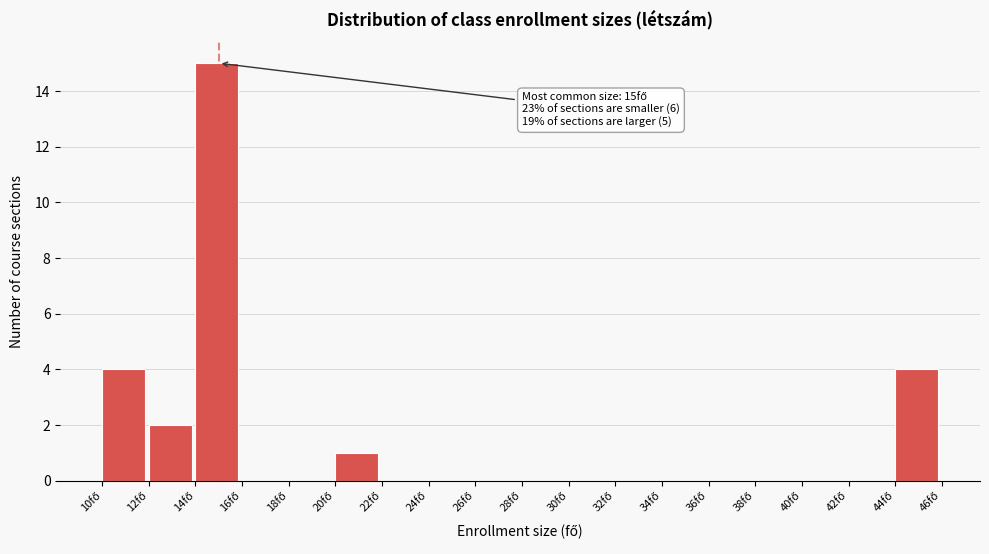

Which range on the x-axis has the tallest bar?

14 to 16